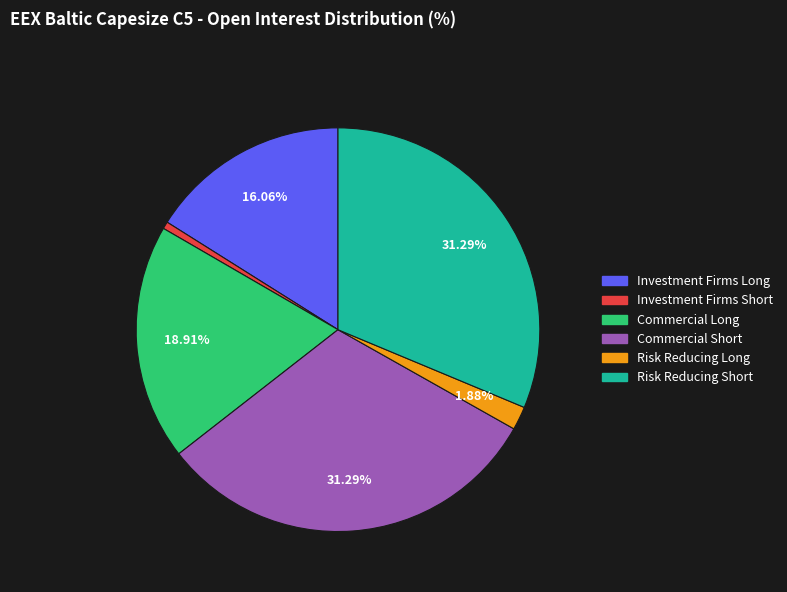

Count the number of slices in the pie.

6